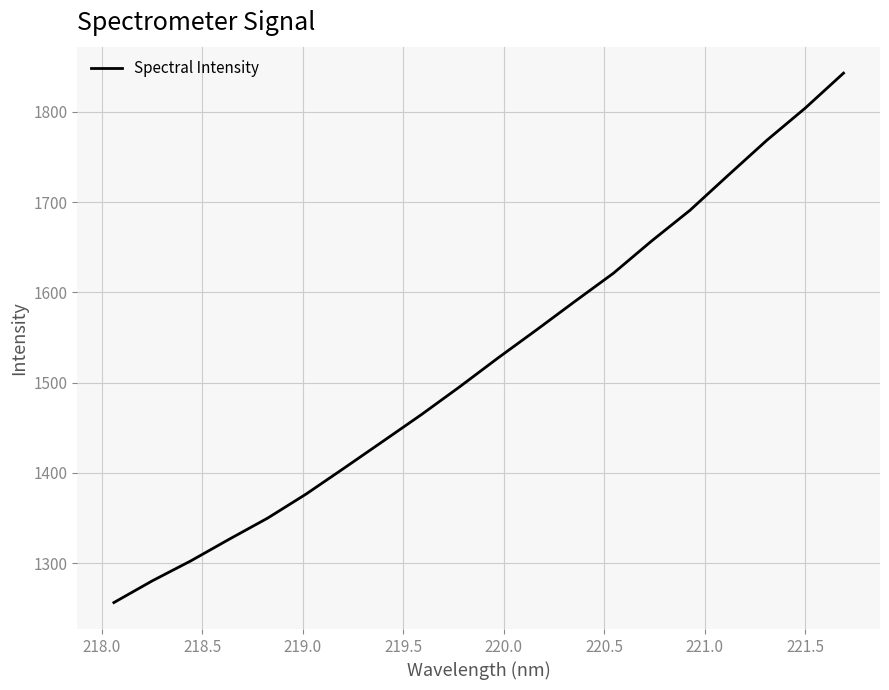

What is the maximum value shown in the chart?

1843.0